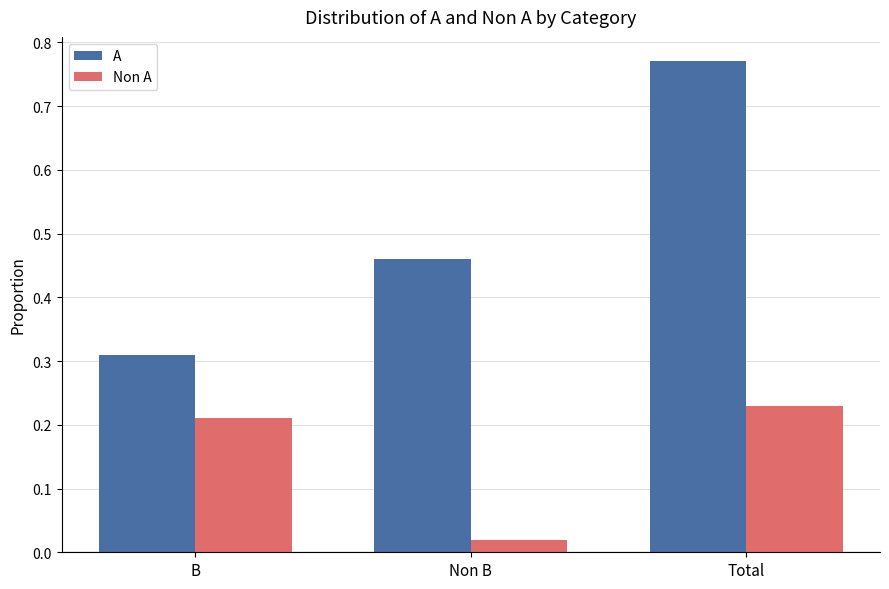

At how many categories does at least one series exceed 0?

3